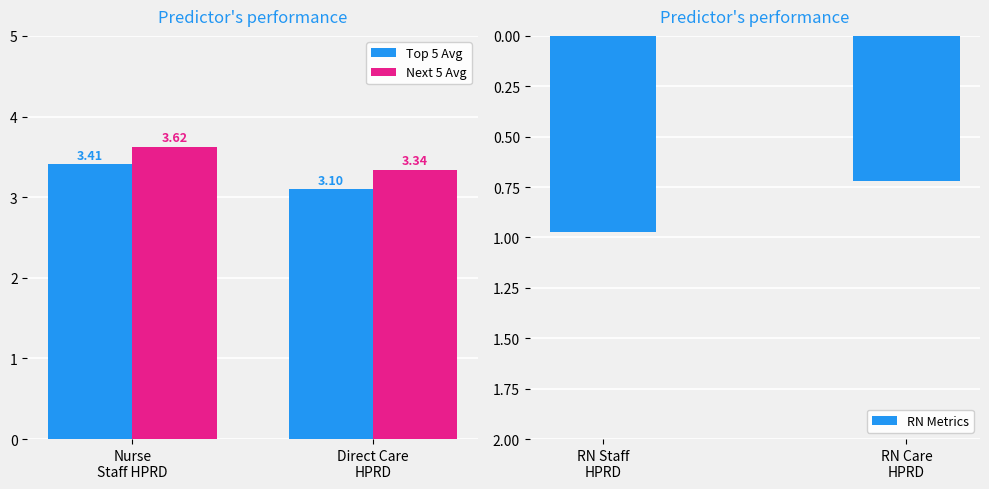

How many groups of bars are there?

2